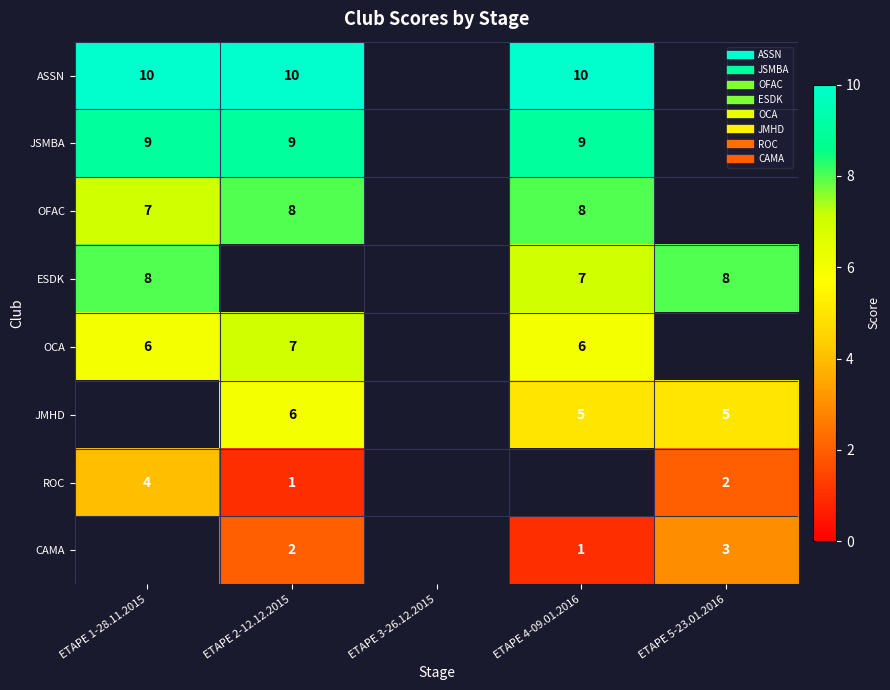

Is it true that CAMA equals 2.9 at ETAPE 2-12.12.2015?

False